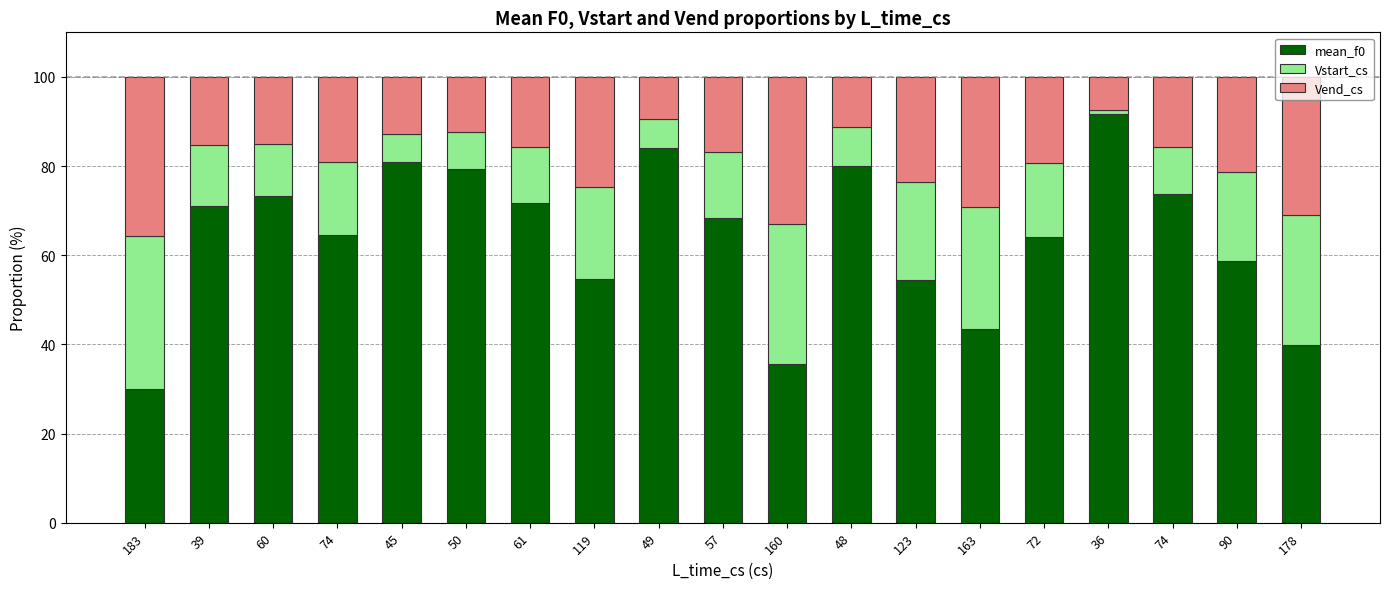

What are all the series names shown in the legend?

mean_f0, Vstart_cs, Vend_cs